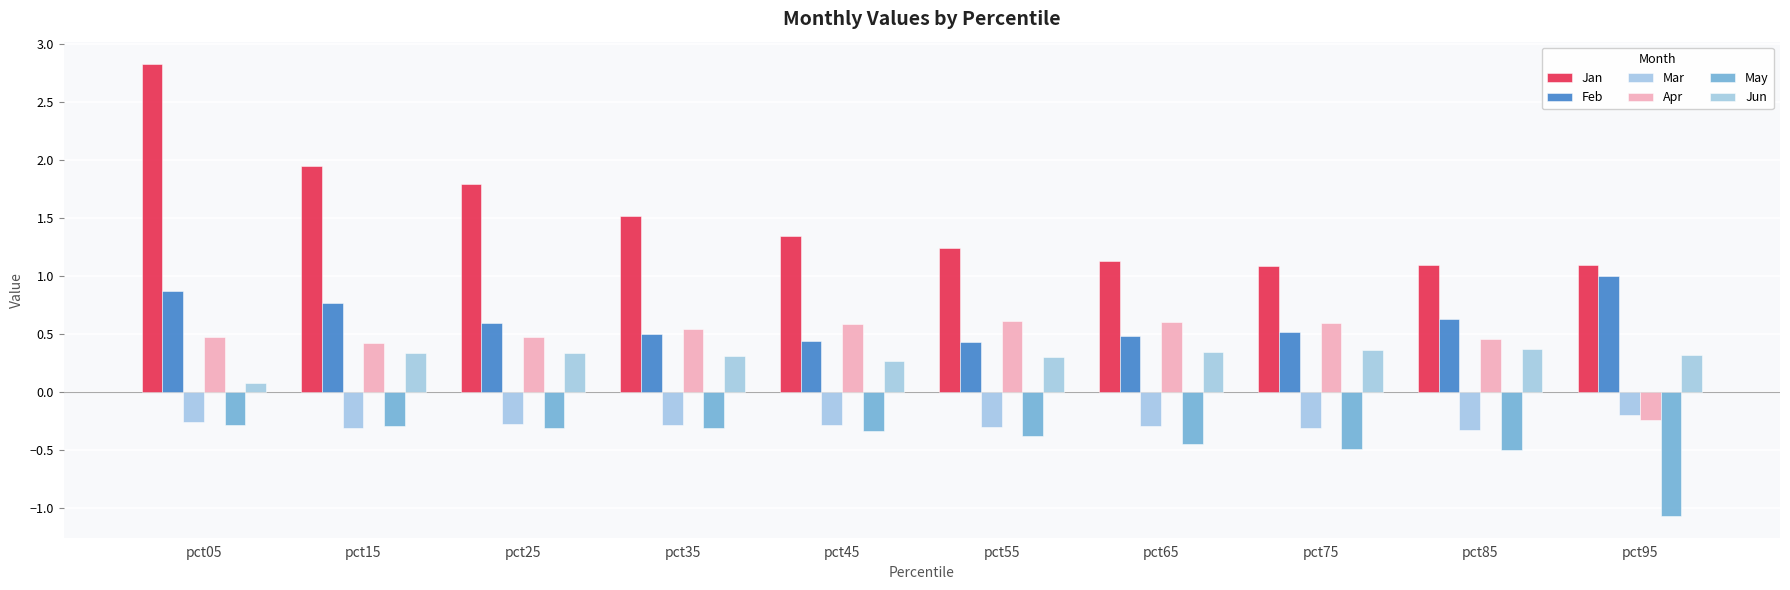

What is the total value across all series at pct65?

1.8